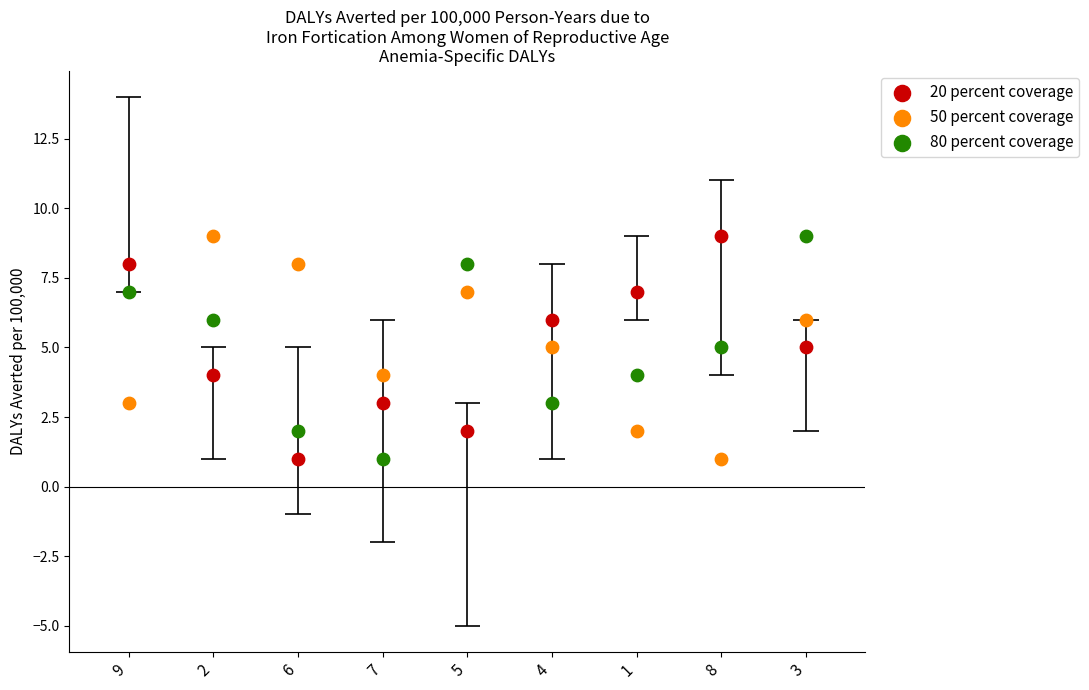

Is the value of 20 percent coverage at 5 greater than the value of 50 percent coverage at 8?

Yes